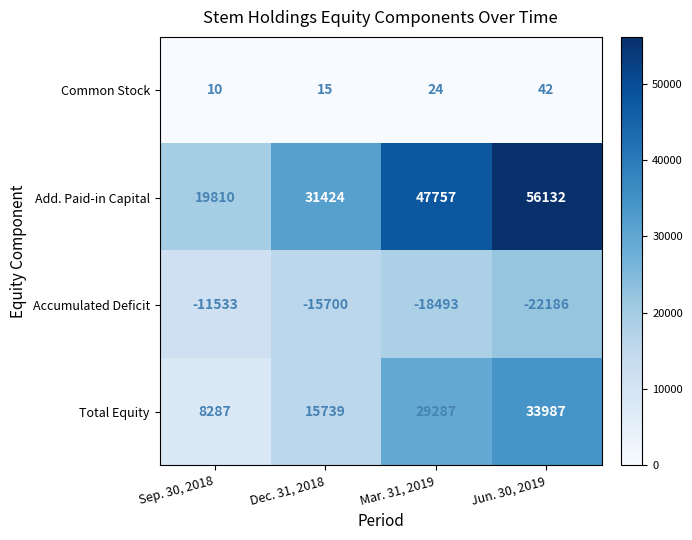

List the series in order of their peak value, lowest first.

Accumulated Deficit, Common Stock, Total Equity, Add. Paid-in Capital